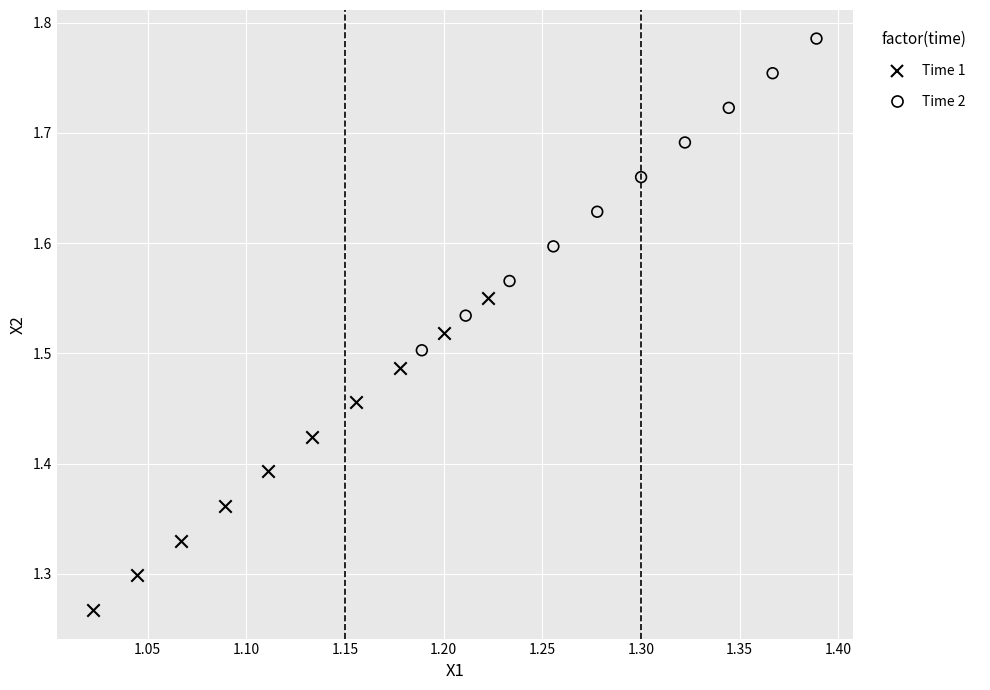

What are all the series names shown in the legend?

Time 1, Time 2